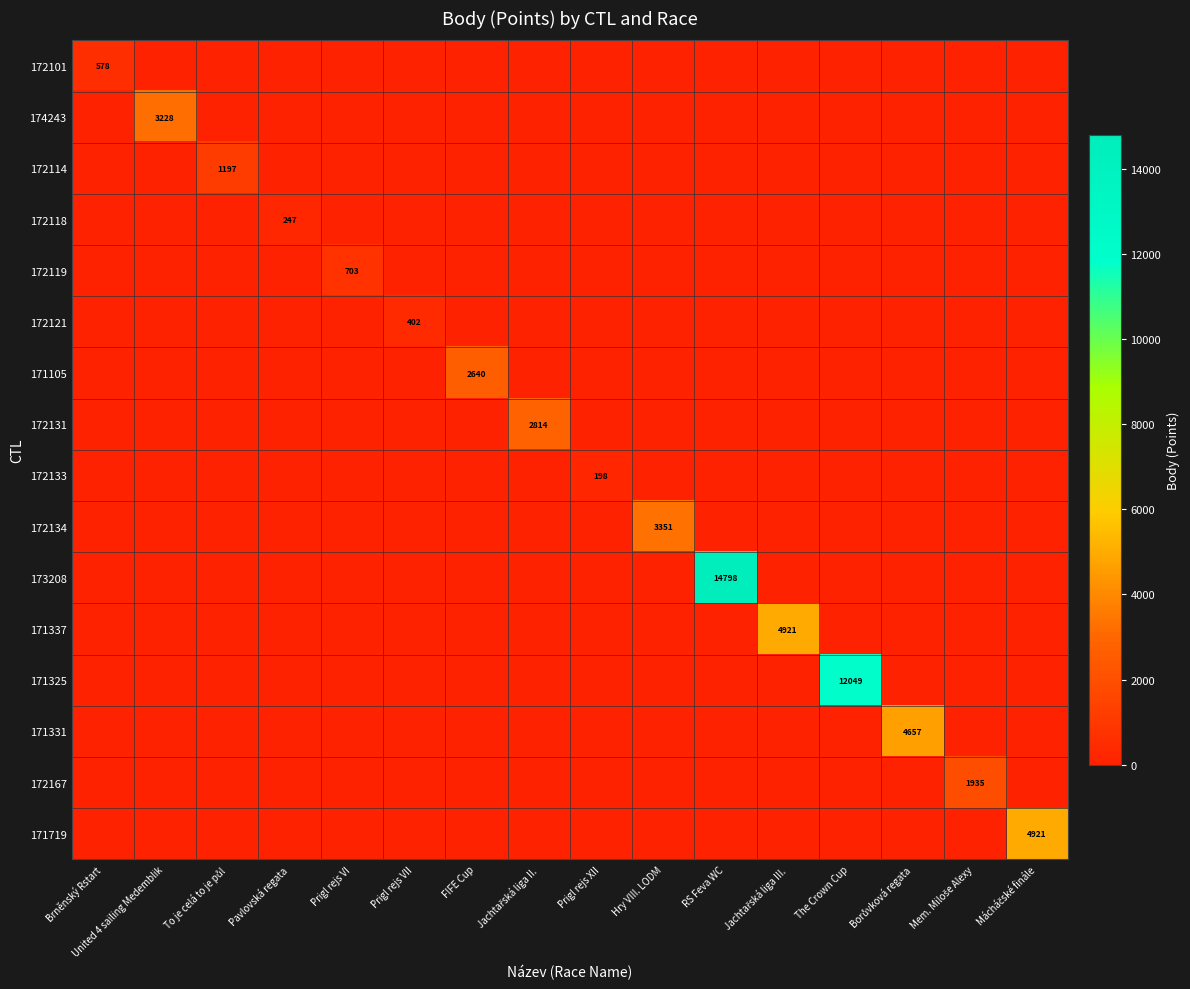

What is the difference between the highest and lowest values at United 4 sailing Medemblik?

3228